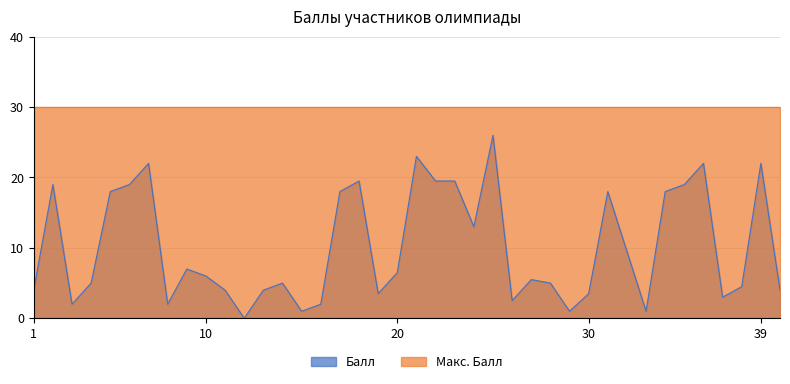

Count the number of data series in this chart.

2